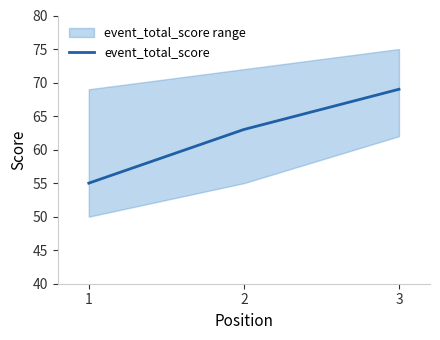

Is this an area chart (filled region under the line)?

No